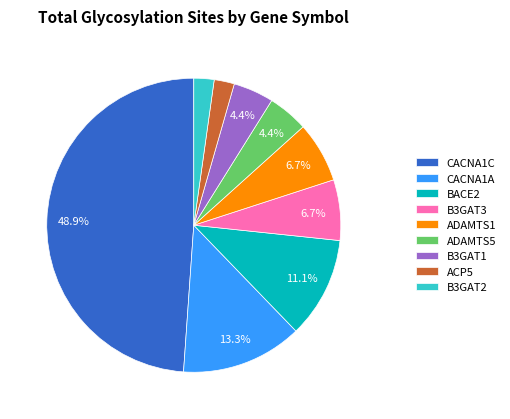

What portion of the pie excludes ADAMTS5?

95.6%